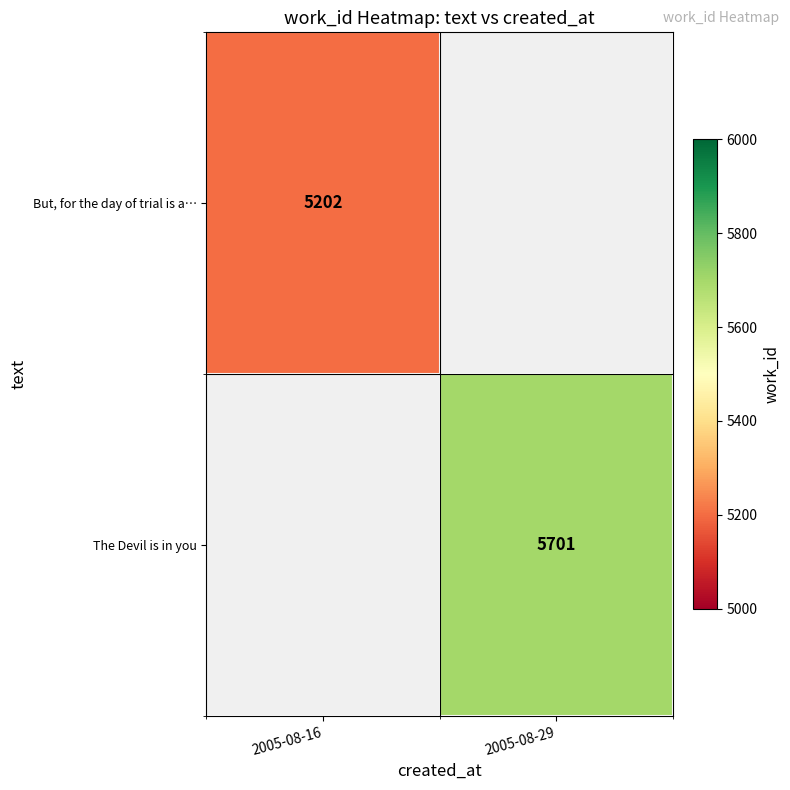

How many distinct data groups are displayed?

2